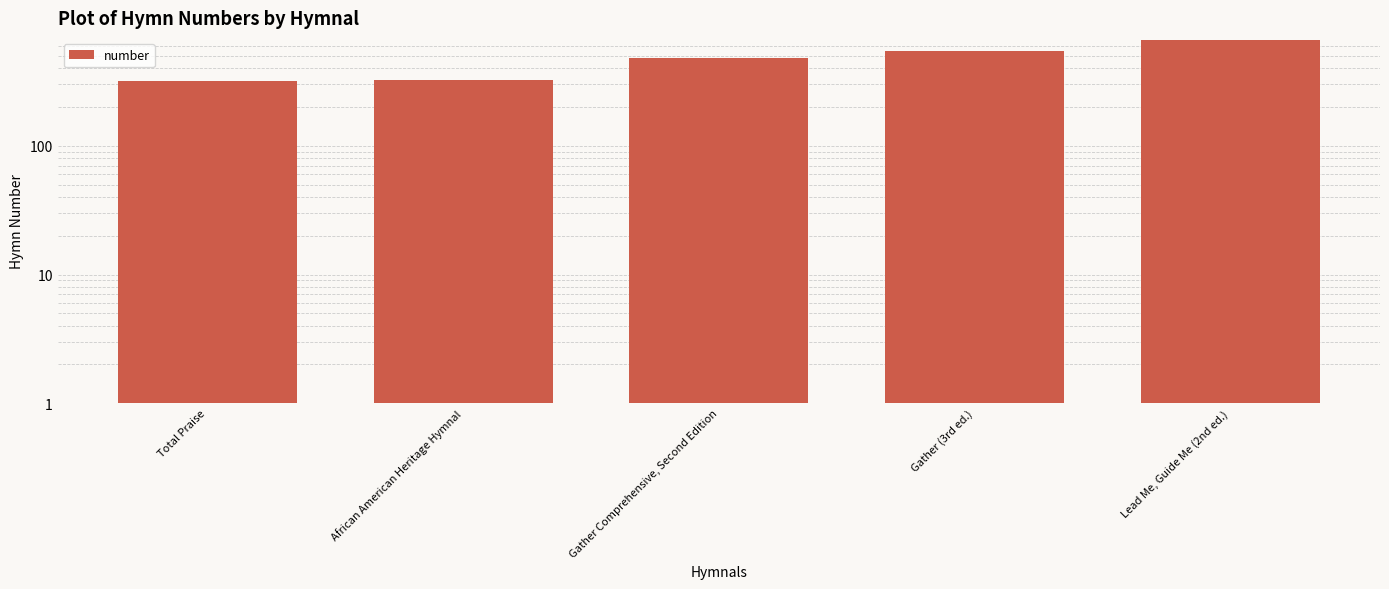

Reading right to left, transcribe all the data shown in this chart.

665	548	482	323	320